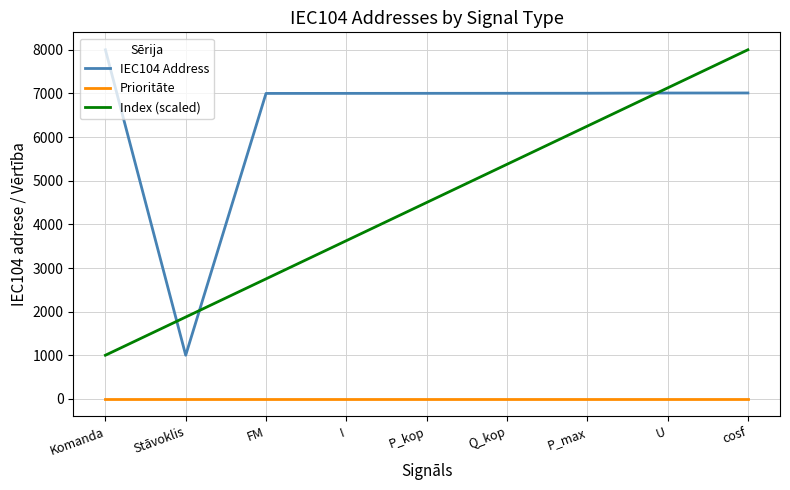

Which category has the lowest value in the Index (scaled) series?

Komanda